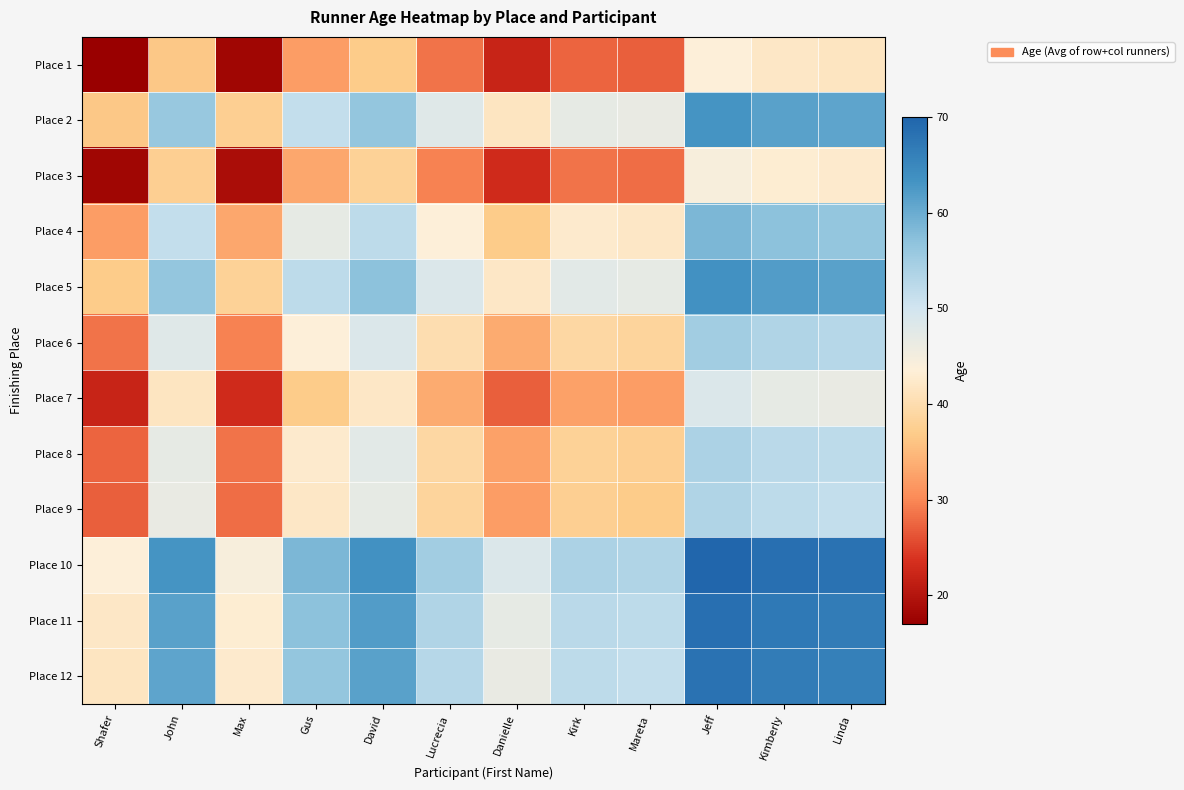

At which category does the chart reach its peak across all series?

Jeff